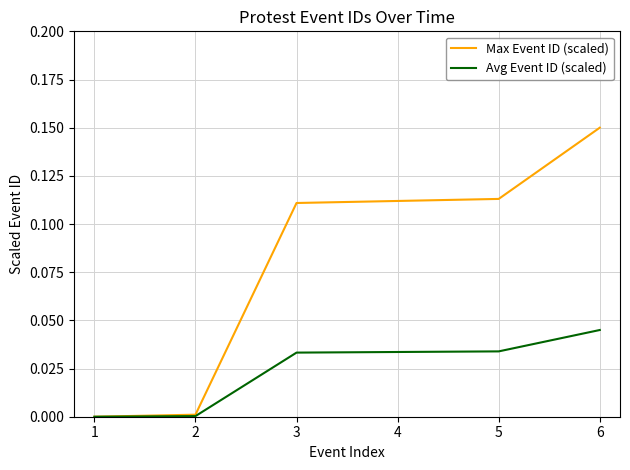

Which series has the largest range (max minus min)?

Max Event ID (scaled)